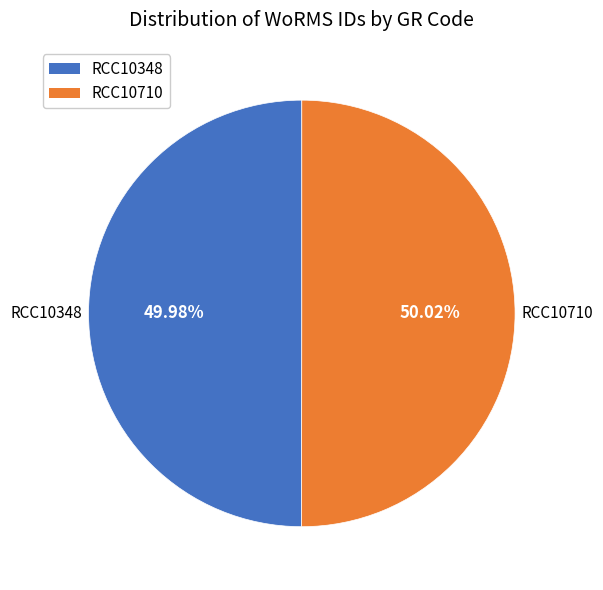

What percentage is NOT represented by RCC10348?

50.0%